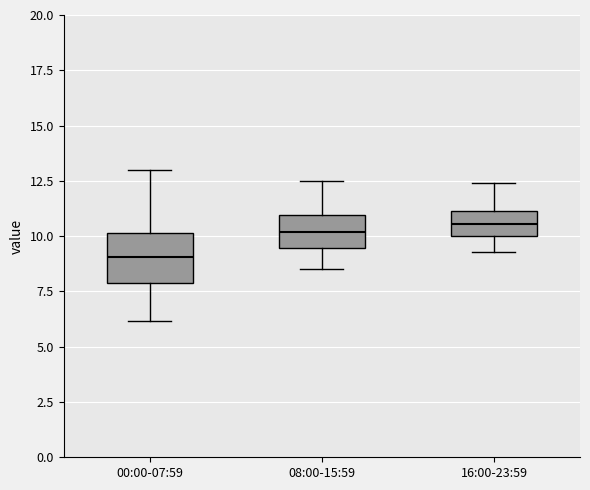

Reading left to right, transcribe this box plot: for each box, give where its median line is, the range the box spans, and where its two whiskers end, as read against the y-axis. The values are not printed on the chart, so give them approximately, as read against the axis.

00:00-07:59: median 9.0, box 8.0 to 10.0, whiskers 6.0 to 13.0
08:00-15:59: median 10.0, box 9.5 to 11.0, whiskers 8.5 to 12.5
16:00-23:59: median 10.5, box 10.0 to 11.0, whiskers 9.5 to 12.5